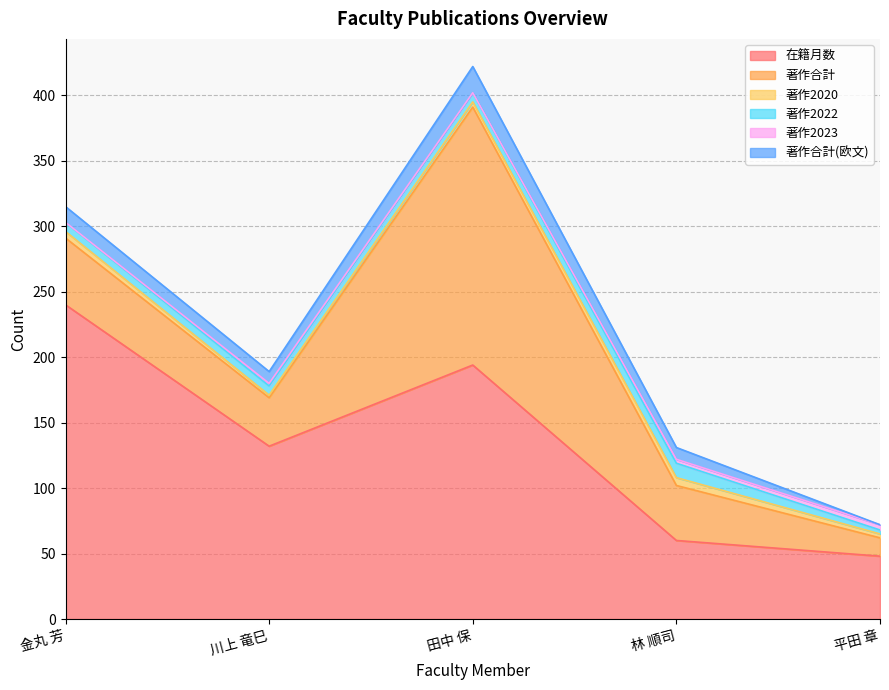

List the labels in order of 著作2020 value, largest first.

林 順司, 金丸 芳, 田中 保, 平田 章, 川上 竜巳